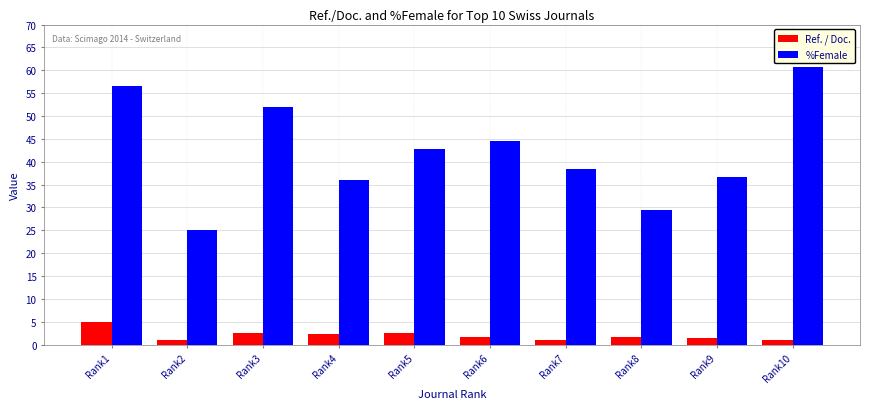

Which series has the widest spread of values?

%Female